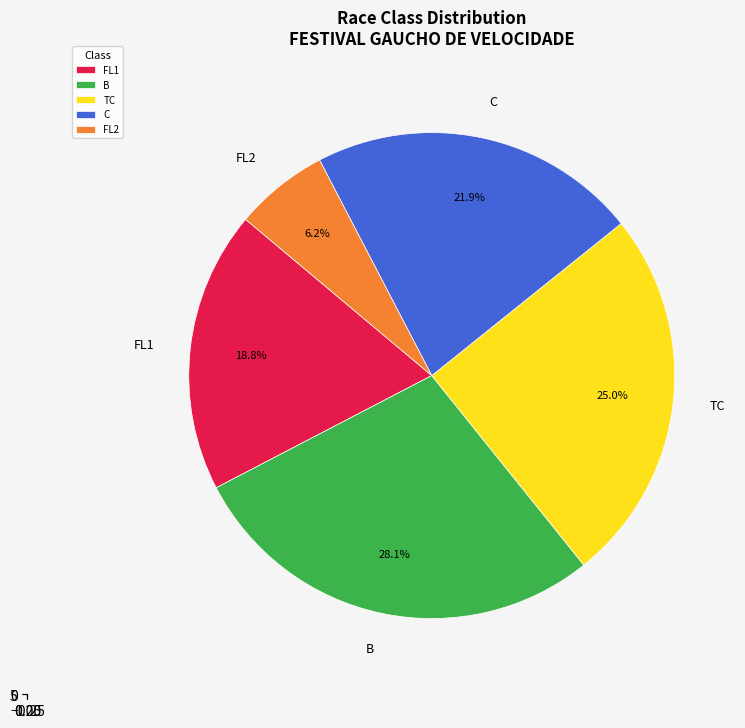

Is B the majority of the pie?

No